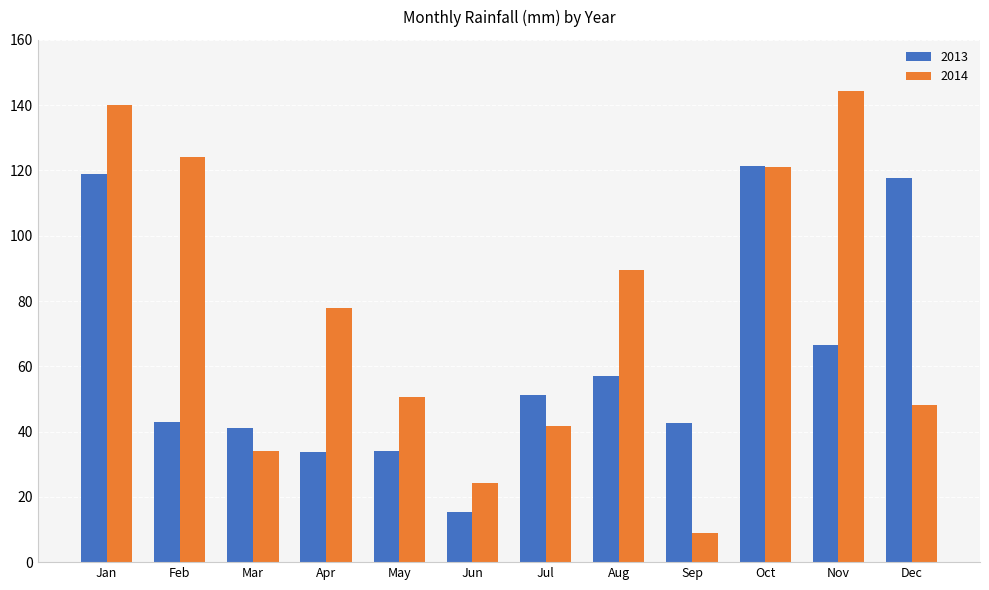

How many data points in 2013 are above 51?

6